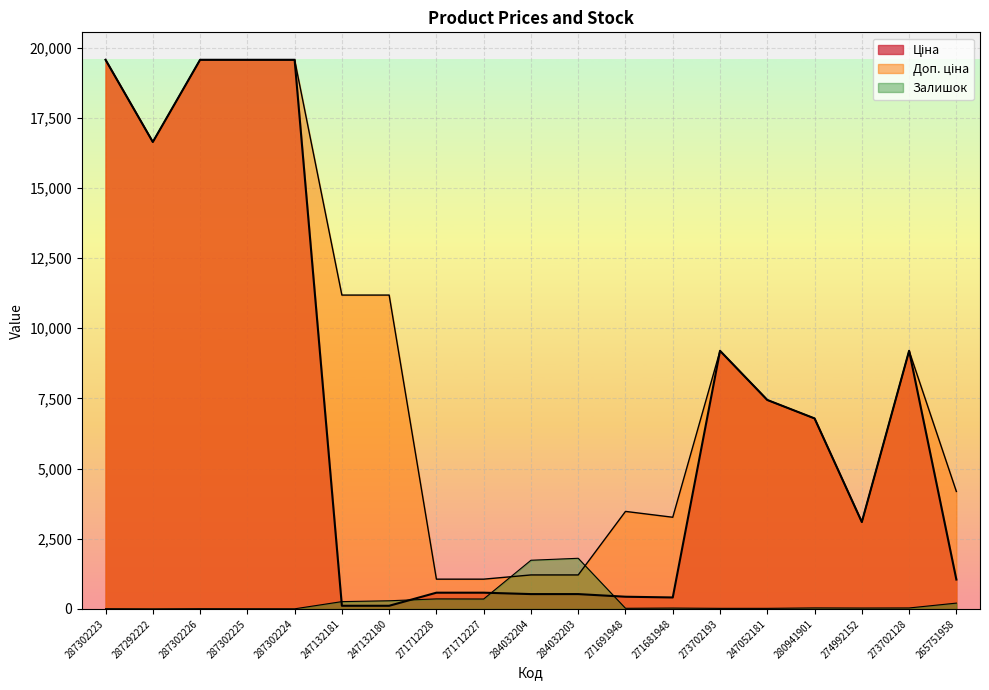

Reading left to right, transcribe all the data shown in this chart.

Ціна: 287302223=19564.9	287292222=16636.8	287302226=19564.9	287302225=19564.9	287302224=19564.9	247132181=111.8	247132180=111.8	271712228=578.1	271712227=578.1	284032204=528.2	284032203=528.2	271691948=434.3	271681948=408.2	273702193=9196.3	247052181=7444.6	280941901=6787.1	274992152=3094.7	273702128=9196.3	265751958=1046.0
Доп. ціна: 287302223=19564.9	287292222=16636.8	287302226=19564.9	287302225=19564.9	287302224=19564.9	247132181=11182.0	247132180=11182.0	271712228=1060.0	271712227=1060.0	284032204=1210.7	284032203=1210.7	271691948=3474.1	271681948=3265.8	273702193=9196.3	247052181=7444.6	280941901=6787.1	274992152=3095.0	273702128=9196.3	265751958=4184.0
Залишок: 287302223=7.0	287292222=1.0	287302226=7.0	287302225=5.0	287302224=3.0	247132181=260.0	247132180=290.0	271712228=357.0	271712227=353.0	284032204=1734.0	284032203=1804.0	271691948=22.0	271681948=30.0	273702193=20.0	247052181=20.0	280941901=35.0	274992152=31.0	273702128=34.0	265751958=207.0